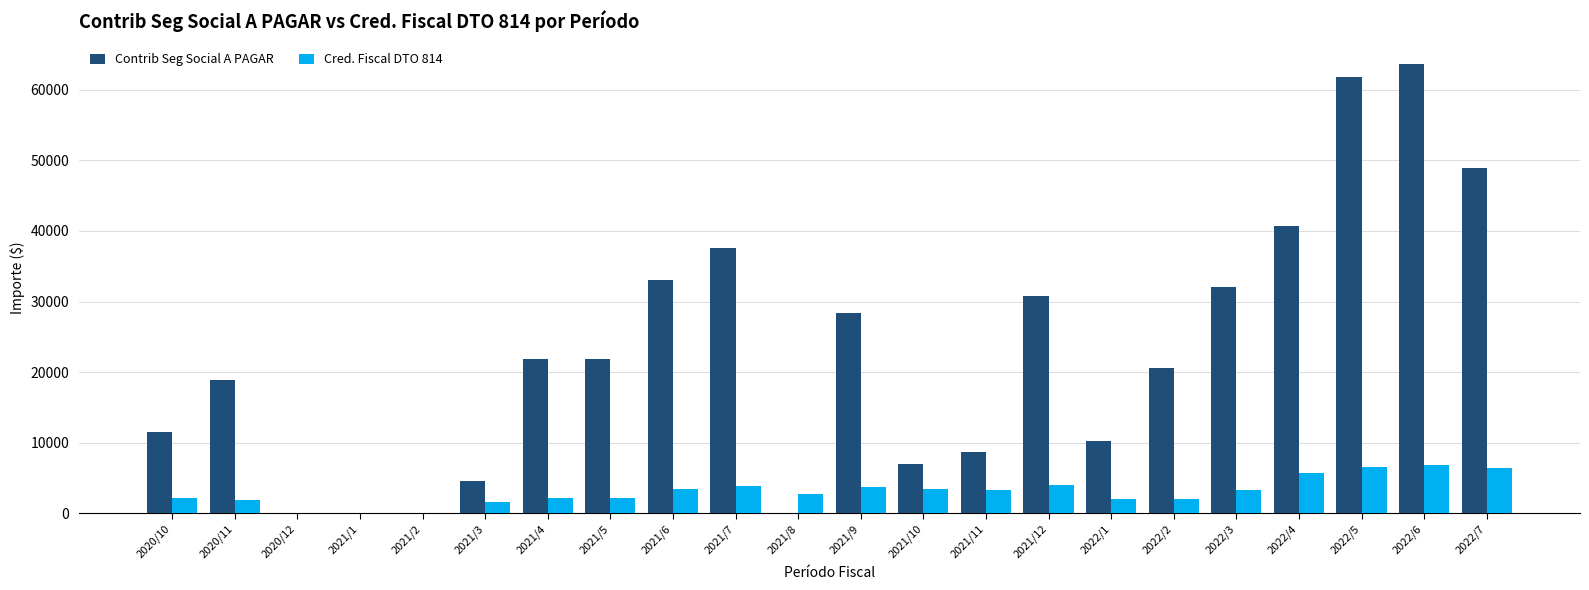

Which series has the largest range (max minus min)?

Contrib Seg Social A PAGAR